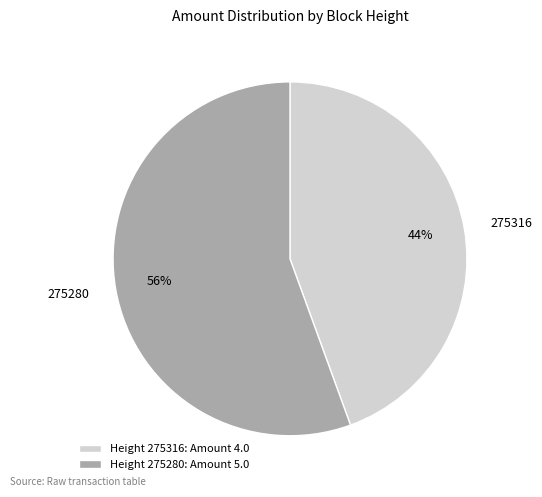

Which has a higher value, 275316 or 275280?

275280